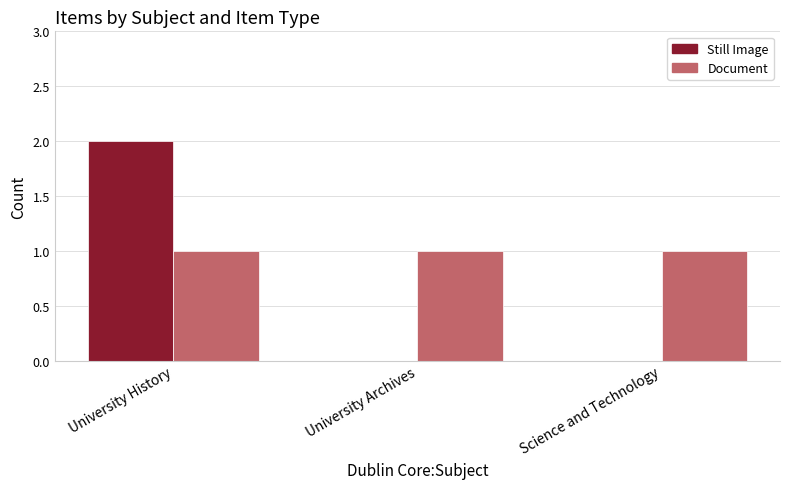

Reading left to right, what are all the values shown in this chart?

Still Image: University History=2	University Archives=0	Science and Technology=0
Document: University History=1	University Archives=1	Science and Technology=1